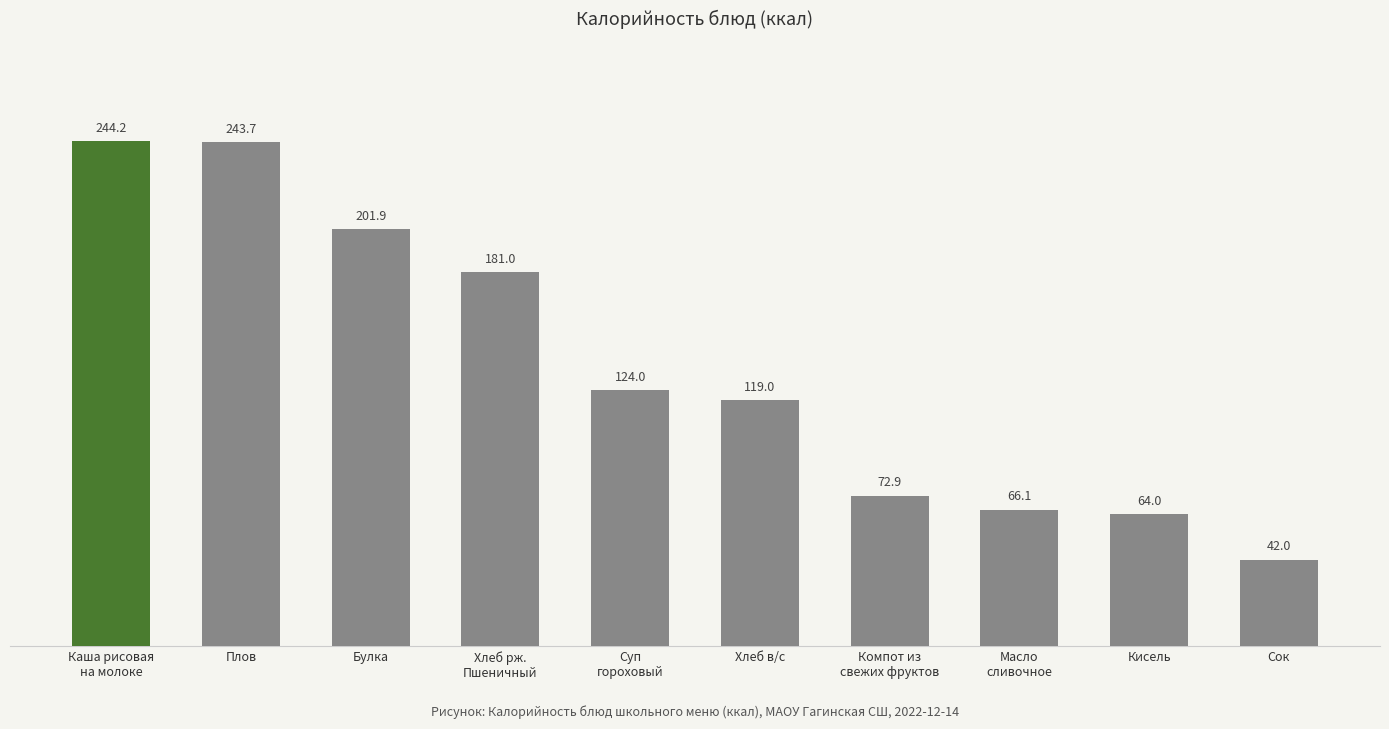

Which has a higher value, Каша рисовая
на молоке or Хлеб в/с?

Каша рисовая
на молоке